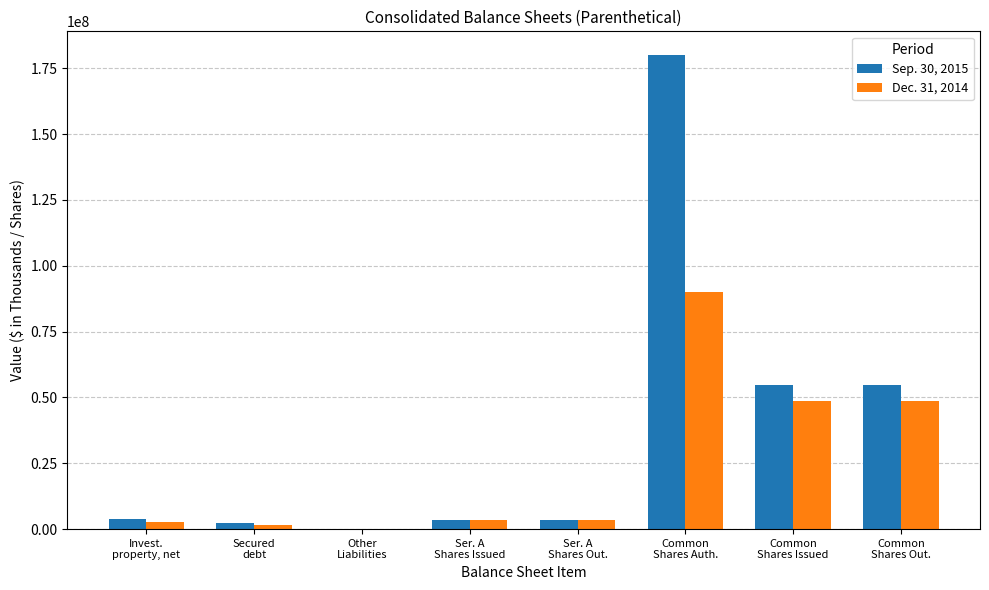

Which series has the largest total across all categories?

Sep. 30, 2015